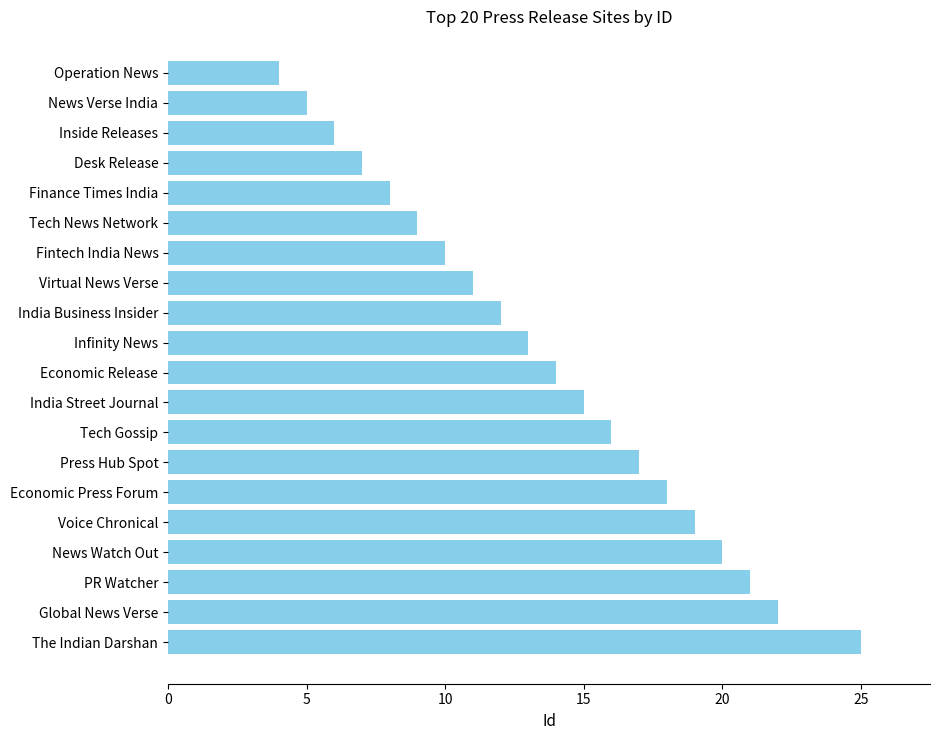

Does the chart contain any negative values?

No